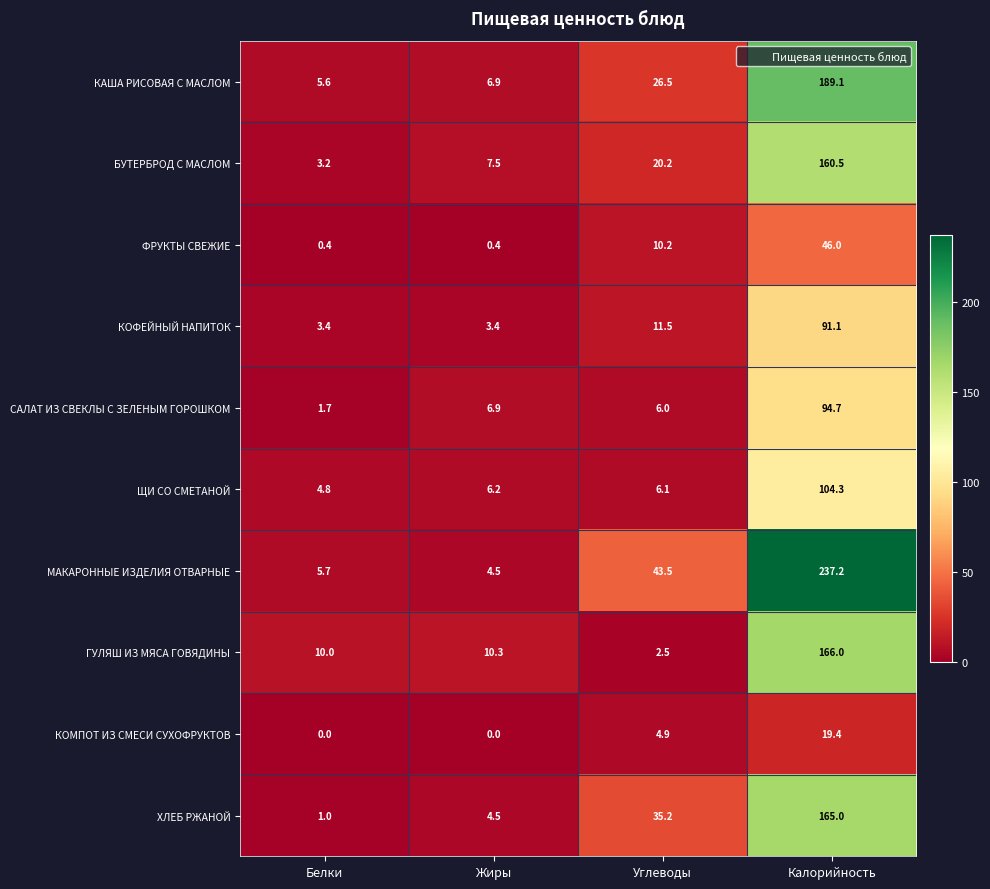

The value of ГУЛЯШ ИЗ МЯСА ГОВЯДИНЫ at Углеводы is 2.5. True or false?

True